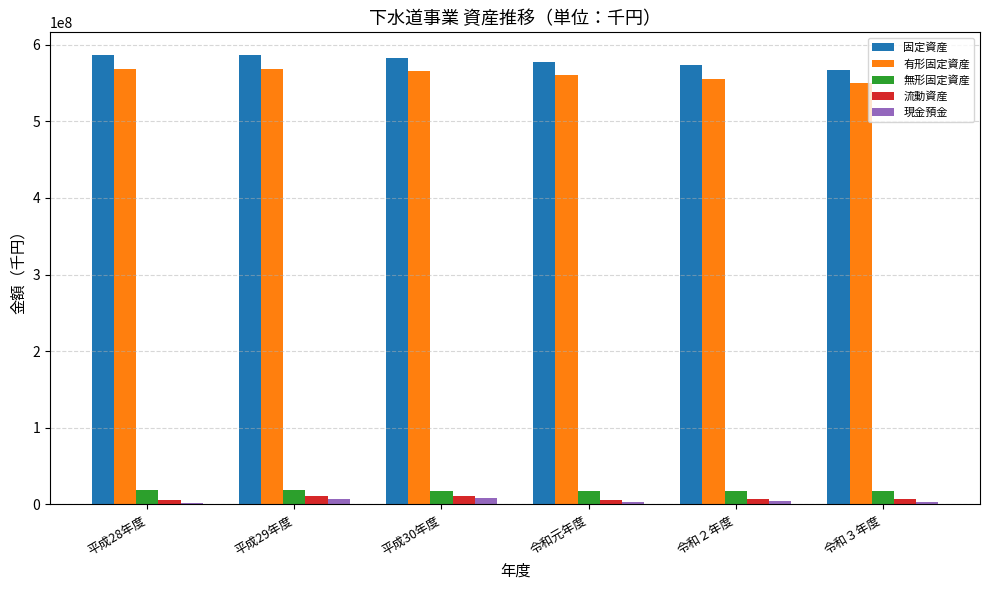

Is it true that 流動資産 equals 6381031 at 令和元年度?

True